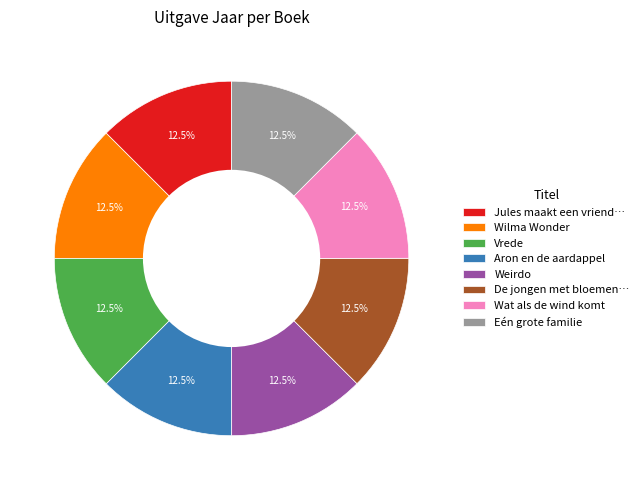

What percentage do Wilma Wonder and Aron en de aardappel together represent?

25.0%